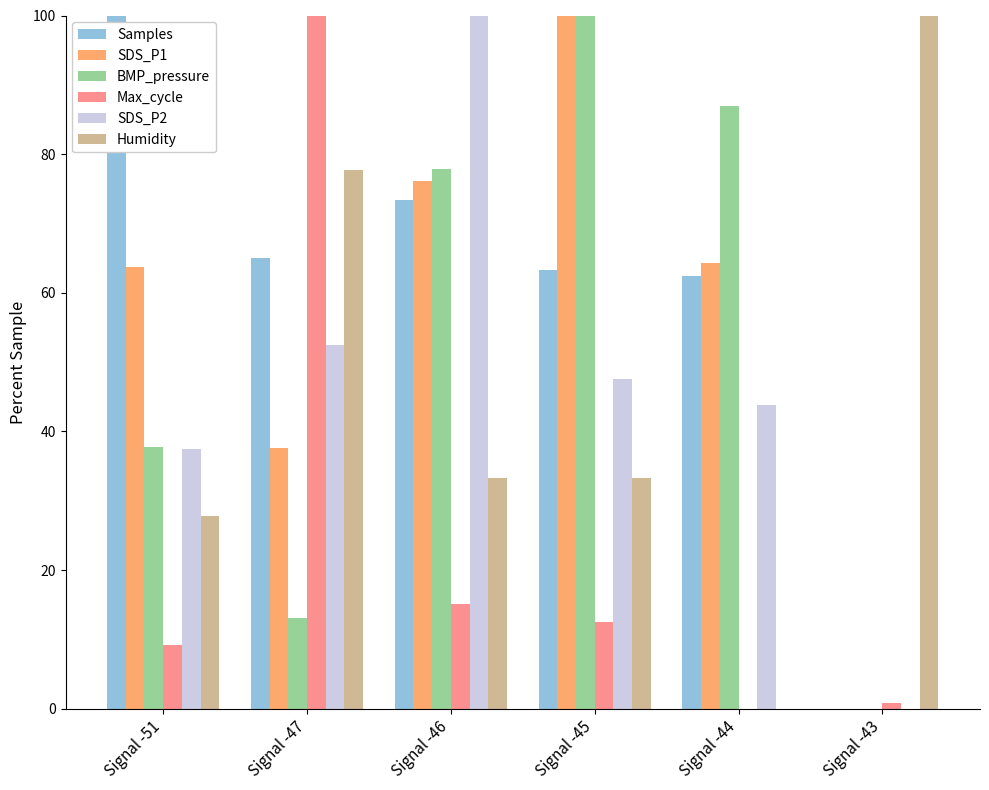

Count the number of categories in the chart.

6